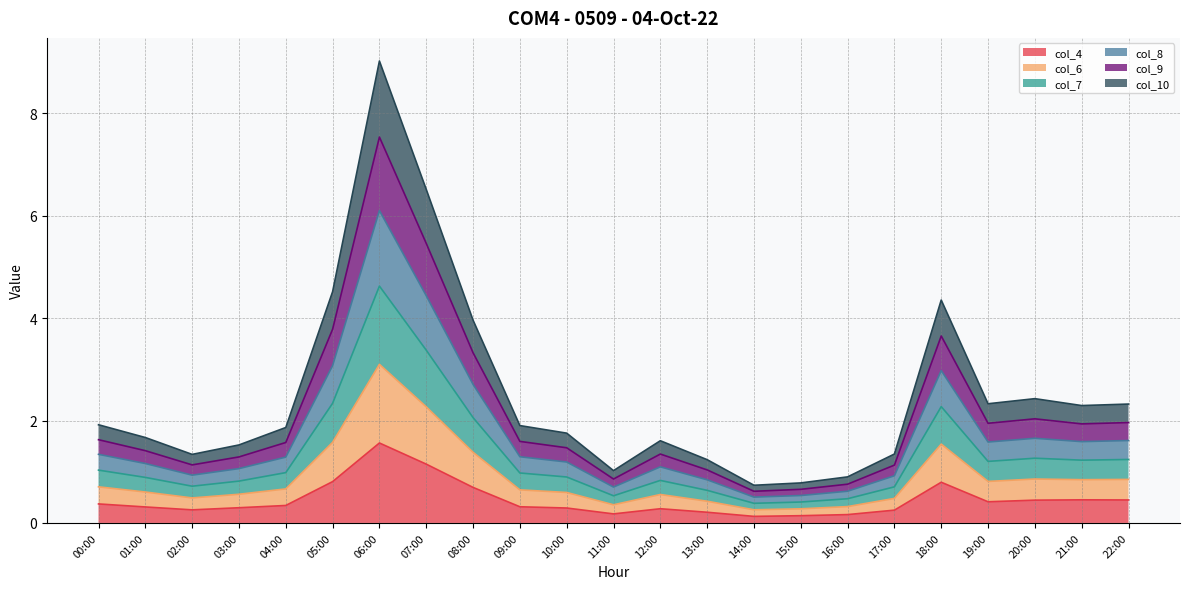

What is the total value across all series at 05:00?

4.5